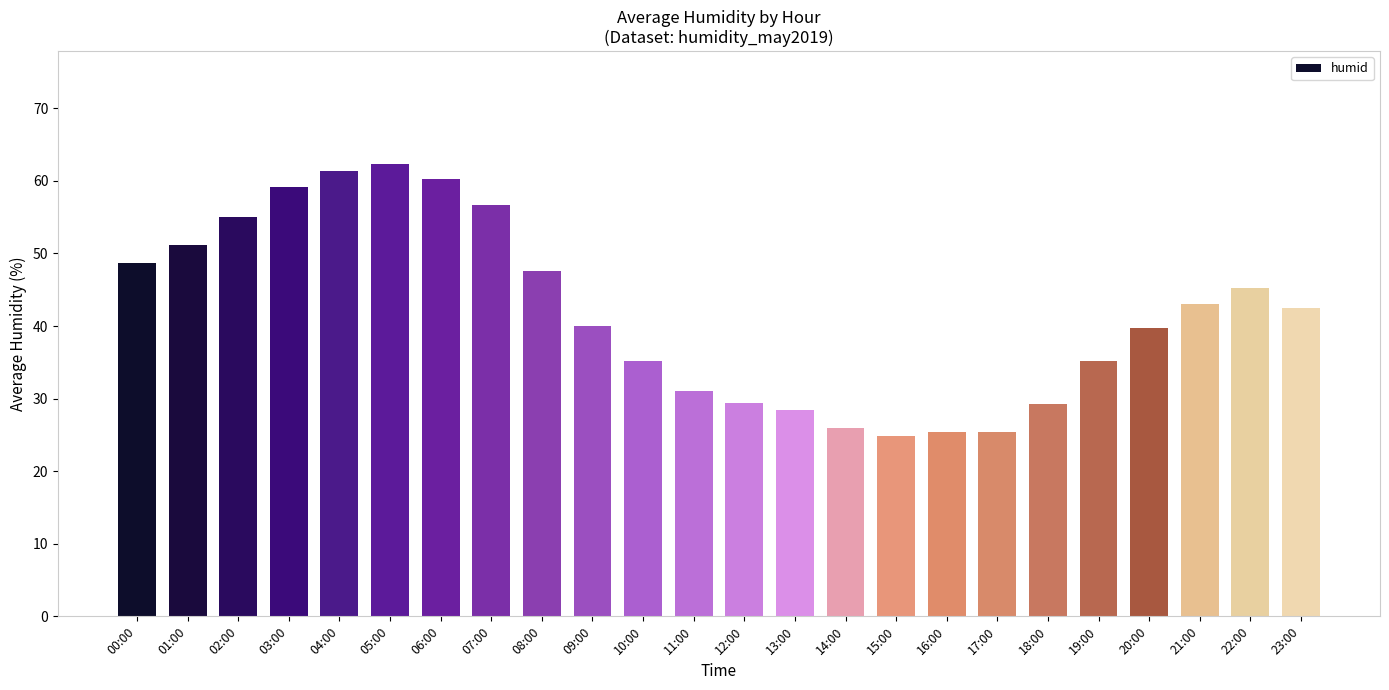

What is the sum of the values at 11:00 and 16:00?

56.4